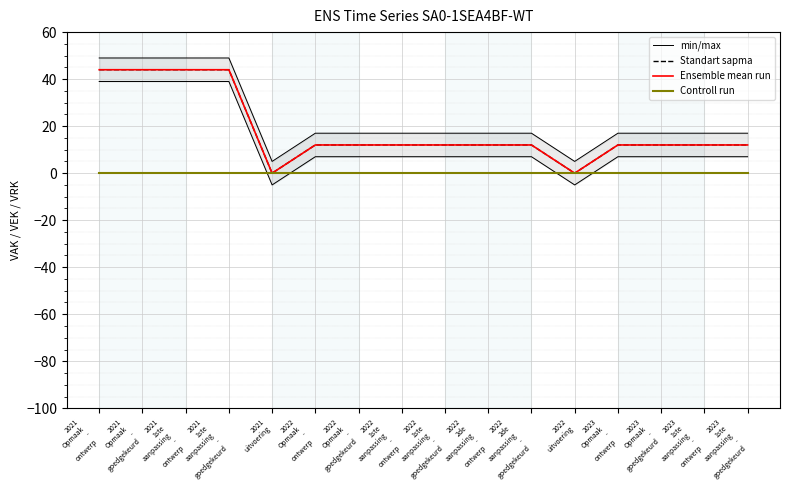

True or false: Standart sapma and min/max intersect in this chart.

False